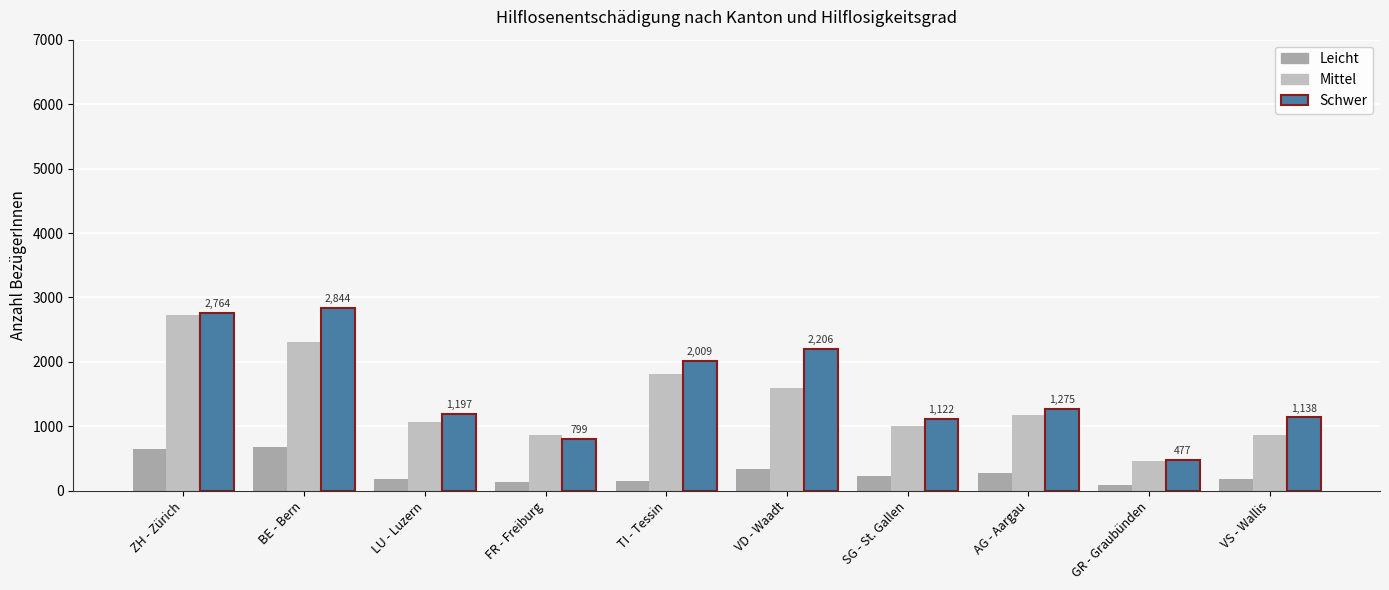

Which series has the largest total across all categories?

Schwer